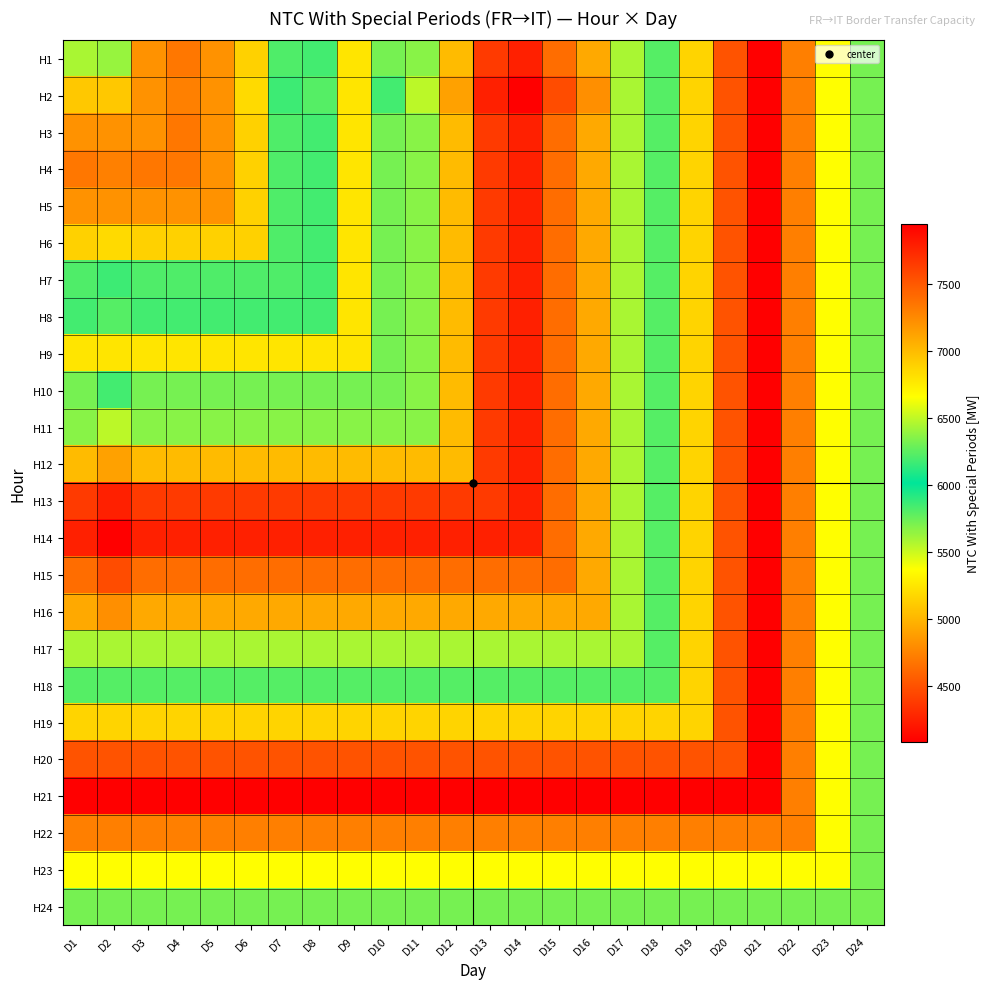

What is the total value across all series at D21?

187253